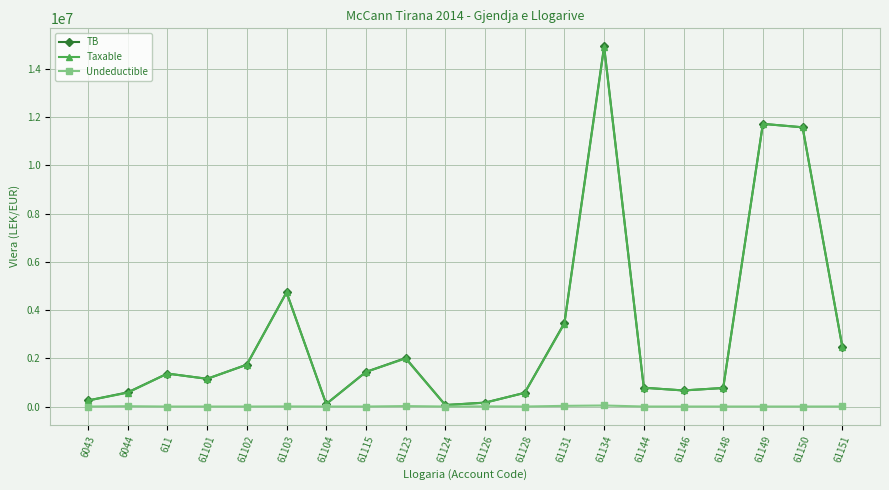

What is the difference between the highest and lowest values at 6043?

250227.1